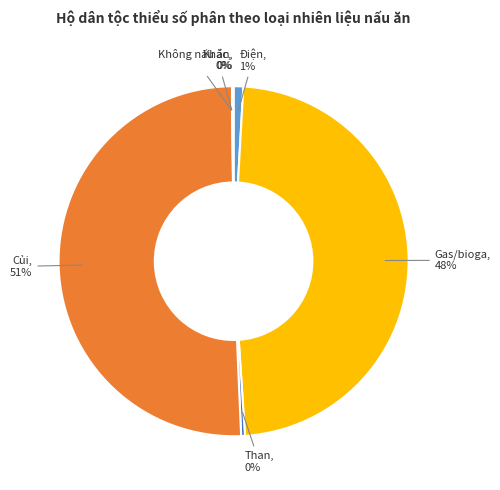

Does any single category account for the majority?

Yes